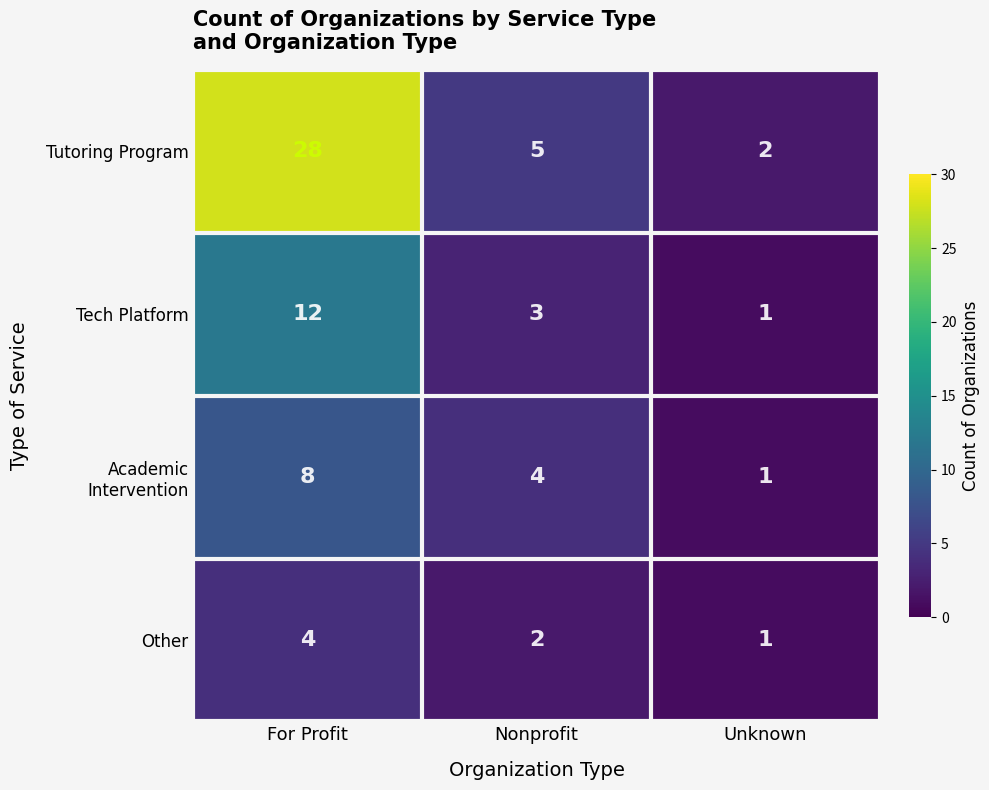

The value of Other at Nonprofit is 4. True or false?

False